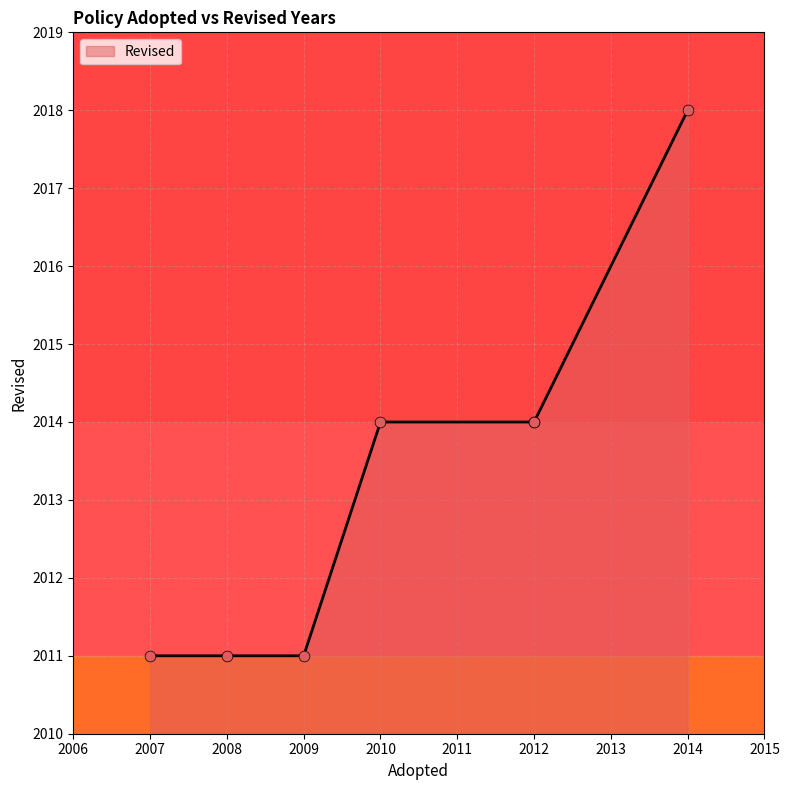

What is the change in value from 2014 to 2012?

-4